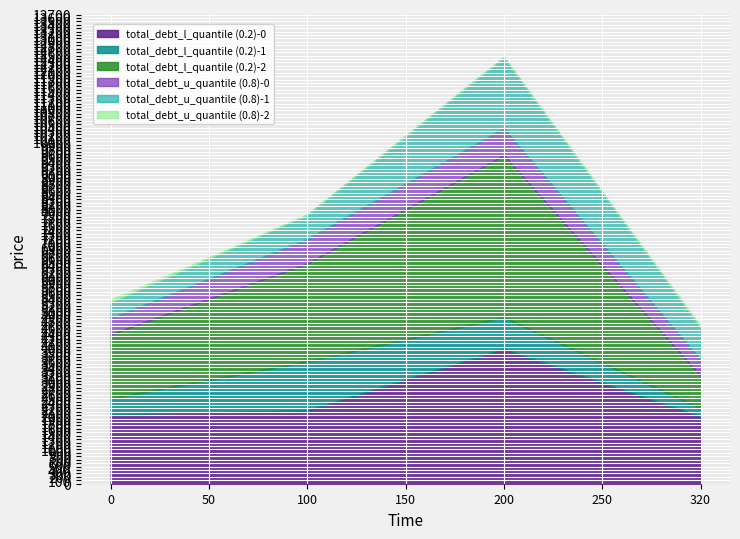

At which category is the sum across all series the highest?

200